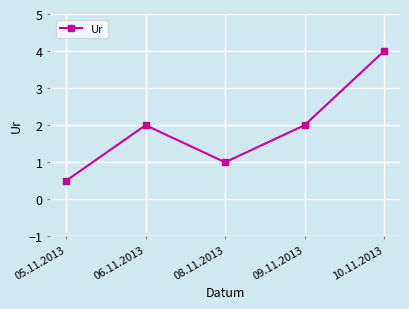

Read the value at 05.11.2013.

0.5